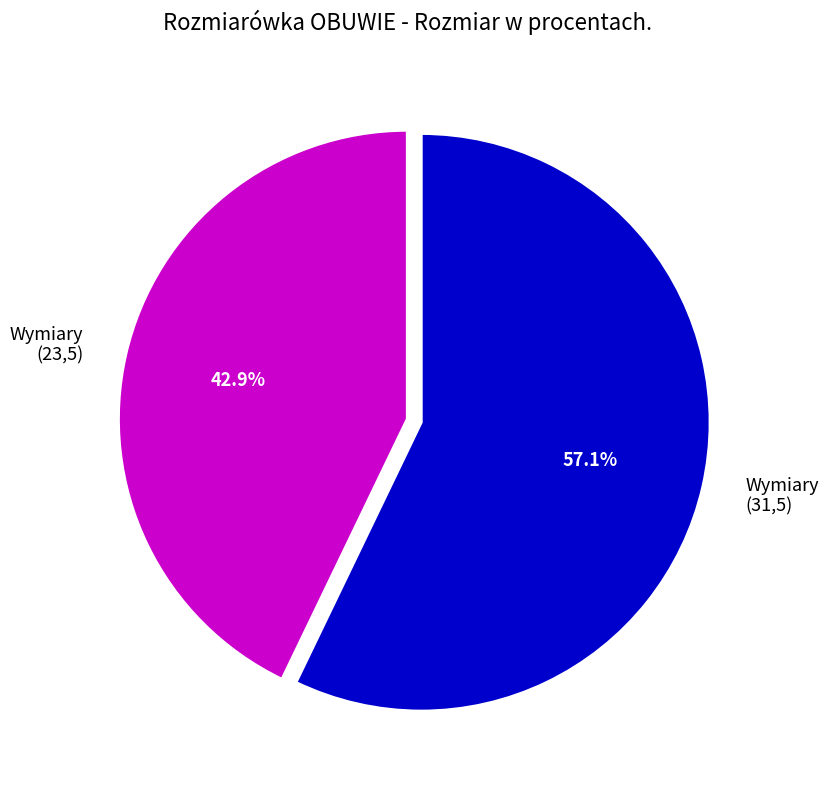

Is there any slice that represents more than half of the pie?

Yes